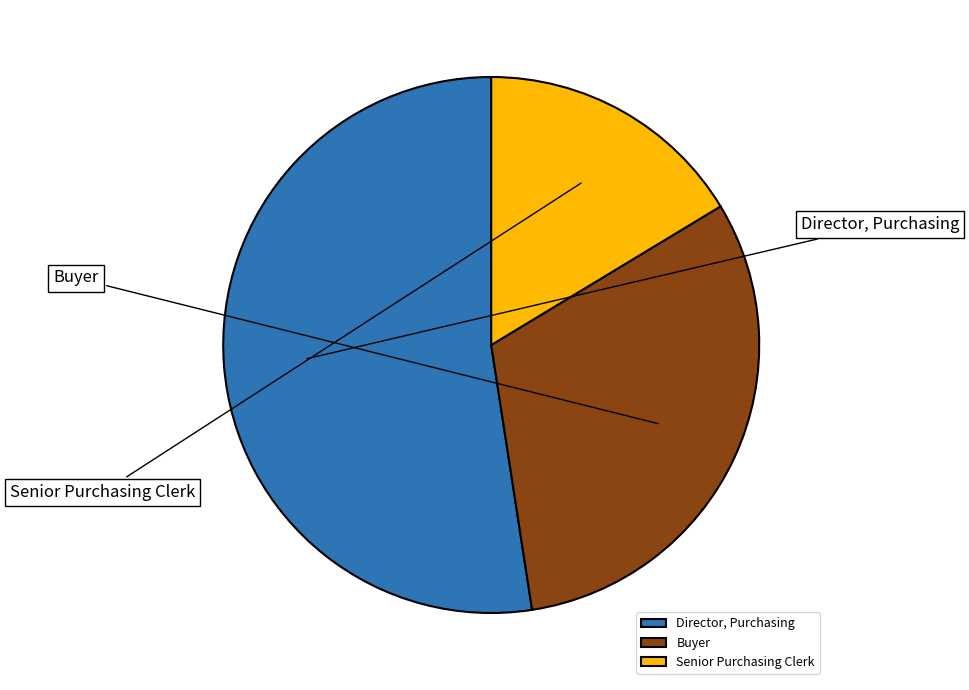

True or false: Senior Purchasing Clerk accounts for 26% of the total.

False